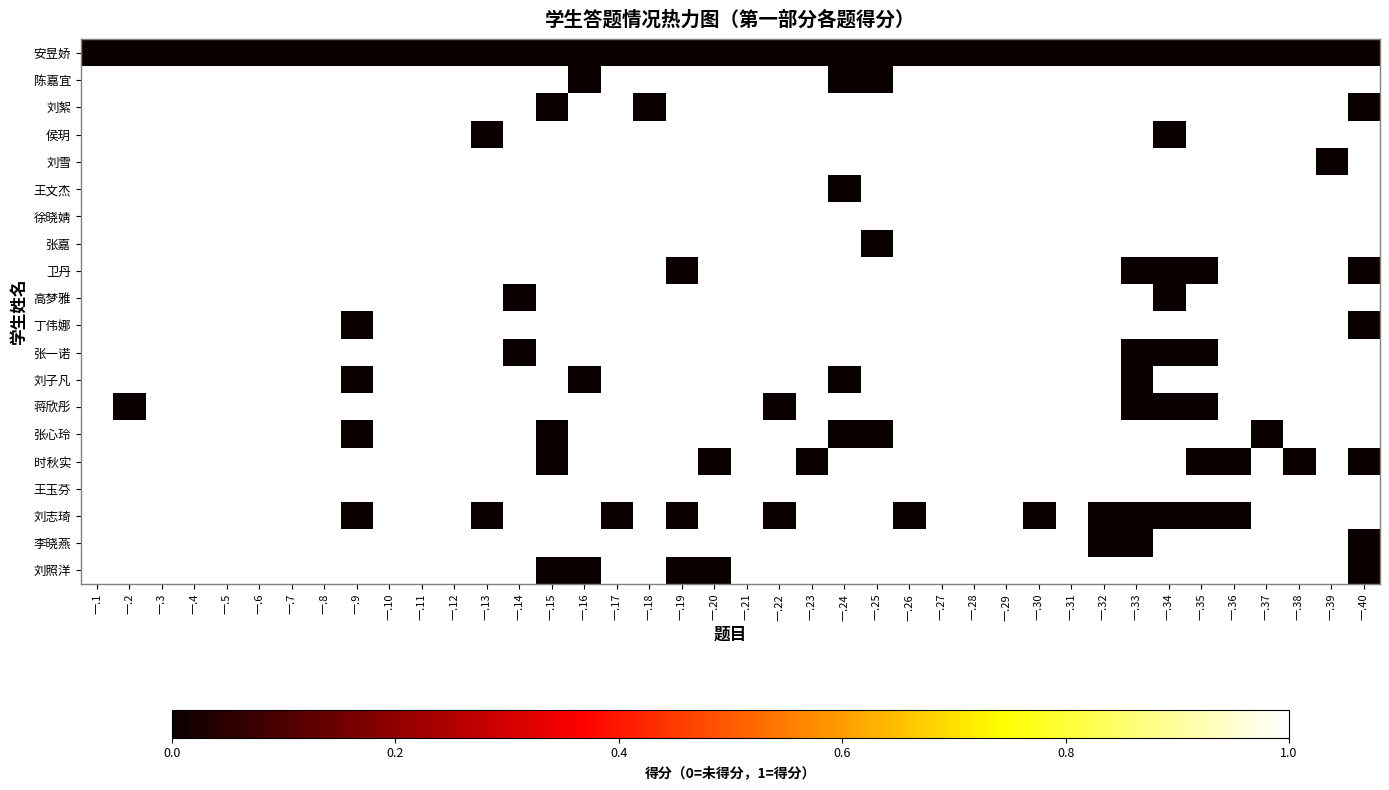

Reading left to right, what are all the values shown in this chart?

安昱娇: 一.1=0	一.2=0	一.3=0	一.4=0	一.5=0	一.6=0	一.7=0	一.8=0	一.9=0	一.10=0	一.11=0	一.12=0	一.13=0	一.14=0	一.15=0	一.16=0	一.17=0	一.18=0	一.19=0	一.20=0	一.21=0	一.22=0	一.23=0	一.24=0	一.25=0	一.26=0	一.27=0	一.28=0	一.29=0	一.30=0	一.31=0	一.32=0	一.33=0	一.34=0	一.35=0	一.36=0	一.37=0	一.38=0	一.39=0	一.40=0
陈嘉宜: 一.1=1	一.2=1	一.3=1	一.4=1	一.5=1	一.6=1	一.7=1	一.8=1	一.9=1	一.10=1	一.11=1	一.12=1	一.13=1	一.14=1	一.15=1	一.16=0	一.17=1	一.18=1	一.19=1	一.20=1	一.21=1	一.22=1	一.23=1	一.24=0	一.25=0	一.26=1	一.27=1	一.28=1	一.29=1	一.30=1	一.31=1	一.32=1	一.33=1	一.34=1	一.35=1	一.36=1	一.37=1	一.38=1	一.39=1	一.40=1
刘絮: 一.1=1	一.2=1	一.3=1	一.4=1	一.5=1	一.6=1	一.7=1	一.8=1	一.9=1	一.10=1	一.11=1	一.12=1	一.13=1	一.14=1	一.15=0	一.16=1	一.17=1	一.18=0	一.19=1	一.20=1	一.21=1	一.22=1	一.23=1	一.24=1	一.25=1	一.26=1	一.27=1	一.28=1	一.29=1	一.30=1	一.31=1	一.32=1	一.33=1	一.34=1	一.35=1	一.36=1	一.37=1	一.38=1	一.39=1	一.40=0
侯玥: 一.1=1	一.2=1	一.3=1	一.4=1	一.5=1	一.6=1	一.7=1	一.8=1	一.9=1	一.10=1	一.11=1	一.12=1	一.13=0	一.14=1	一.15=1	一.16=1	一.17=1	一.18=1	一.19=1	一.20=1	一.21=1	一.22=1	一.23=1	一.24=1	一.25=1	一.26=1	一.27=1	一.28=1	一.29=1	一.30=1	一.31=1	一.32=1	一.33=1	一.34=0	一.35=1	一.36=1	一.37=1	一.38=1	一.39=1	一.40=1
刘雪: 一.1=1	一.2=1	一.3=1	一.4=1	一.5=1	一.6=1	一.7=1	一.8=1	一.9=1	一.10=1	一.11=1	一.12=1	一.13=1	一.14=1	一.15=1	一.16=1	一.17=1	一.18=1	一.19=1	一.20=1	一.21=1	一.22=1	一.23=1	一.24=1	一.25=1	一.26=1	一.27=1	一.28=1	一.29=1	一.30=1	一.31=1	一.32=1	一.33=1	一.34=1	一.35=1	一.36=1	一.37=1	一.38=1	一.39=0	一.40=1
王文杰: 一.1=1	一.2=1	一.3=1	一.4=1	一.5=1	一.6=1	一.7=1	一.8=1	一.9=1	一.10=1	一.11=1	一.12=1	一.13=1	一.14=1	一.15=1	一.16=1	一.17=1	一.18=1	一.19=1	一.20=1	一.21=1	一.22=1	一.23=1	一.24=0	一.25=1	一.26=1	一.27=1	一.28=1	一.29=1	一.30=1	一.31=1	一.32=1	一.33=1	一.34=1	一.35=1	一.36=1	一.37=1	一.38=1	一.39=1	一.40=1
徐晓婧: 一.1=1	一.2=1	一.3=1	一.4=1	一.5=1	一.6=1	一.7=1	一.8=1	一.9=1	一.10=1	一.11=1	一.12=1	一.13=1	一.14=1	一.15=1	一.16=1	一.17=1	一.18=1	一.19=1	一.20=1	一.21=1	一.22=1	一.23=1	一.24=1	一.25=1	一.26=1	一.27=1	一.28=1	一.29=1	一.30=1	一.31=1	一.32=1	一.33=1	一.34=1	一.35=1	一.36=1	一.37=1	一.38=1	一.39=1	一.40=1
张嘉: 一.1=1	一.2=1	一.3=1	一.4=1	一.5=1	一.6=1	一.7=1	一.8=1	一.9=1	一.10=1	一.11=1	一.12=1	一.13=1	一.14=1	一.15=1	一.16=1	一.17=1	一.18=1	一.19=1	一.20=1	一.21=1	一.22=1	一.23=1	一.24=1	一.25=0	一.26=1	一.27=1	一.28=1	一.29=1	一.30=1	一.31=1	一.32=1	一.33=1	一.34=1	一.35=1	一.36=1	一.37=1	一.38=1	一.39=1	一.40=1
卫丹: 一.1=1	一.2=1	一.3=1	一.4=1	一.5=1	一.6=1	一.7=1	一.8=1	一.9=1	一.10=1	一.11=1	一.12=1	一.13=1	一.14=1	一.15=1	一.16=1	一.17=1	一.18=1	一.19=0	一.20=1	一.21=1	一.22=1	一.23=1	一.24=1	一.25=1	一.26=1	一.27=1	一.28=1	一.29=1	一.30=1	一.31=1	一.32=1	一.33=0	一.34=0	一.35=0	一.36=1	一.37=1	一.38=1	一.39=1	一.40=0
高梦雅: 一.1=1	一.2=1	一.3=1	一.4=1	一.5=1	一.6=1	一.7=1	一.8=1	一.9=1	一.10=1	一.11=1	一.12=1	一.13=1	一.14=0	一.15=1	一.16=1	一.17=1	一.18=1	一.19=1	一.20=1	一.21=1	一.22=1	一.23=1	一.24=1	一.25=1	一.26=1	一.27=1	一.28=1	一.29=1	一.30=1	一.31=1	一.32=1	一.33=1	一.34=0	一.35=1	一.36=1	一.37=1	一.38=1	一.39=1	一.40=1
丁伟娜: 一.1=1	一.2=1	一.3=1	一.4=1	一.5=1	一.6=1	一.7=1	一.8=1	一.9=0	一.10=1	一.11=1	一.12=1	一.13=1	一.14=1	一.15=1	一.16=1	一.17=1	一.18=1	一.19=1	一.20=1	一.21=1	一.22=1	一.23=1	一.24=1	一.25=1	一.26=1	一.27=1	一.28=1	一.29=1	一.30=1	一.31=1	一.32=1	一.33=1	一.34=1	一.35=1	一.36=1	一.37=1	一.38=1	一.39=1	一.40=0
张一诺: 一.1=1	一.2=1	一.3=1	一.4=1	一.5=1	一.6=1	一.7=1	一.8=1	一.9=1	一.10=1	一.11=1	一.12=1	一.13=1	一.14=0	一.15=1	一.16=1	一.17=1	一.18=1	一.19=1	一.20=1	一.21=1	一.22=1	一.23=1	一.24=1	一.25=1	一.26=1	一.27=1	一.28=1	一.29=1	一.30=1	一.31=1	一.32=1	一.33=0	一.34=0	一.35=0	一.36=1	一.37=1	一.38=1	一.39=1	一.40=1
刘子凡: 一.1=1	一.2=1	一.3=1	一.4=1	一.5=1	一.6=1	一.7=1	一.8=1	一.9=0	一.10=1	一.11=1	一.12=1	一.13=1	一.14=1	一.15=1	一.16=0	一.17=1	一.18=1	一.19=1	一.20=1	一.21=1	一.22=1	一.23=1	一.24=0	一.25=1	一.26=1	一.27=1	一.28=1	一.29=1	一.30=1	一.31=1	一.32=1	一.33=0	一.34=1	一.35=1	一.36=1	一.37=1	一.38=1	一.39=1	一.40=1
蒋欣彤: 一.1=1	一.2=0	一.3=1	一.4=1	一.5=1	一.6=1	一.7=1	一.8=1	一.9=1	一.10=1	一.11=1	一.12=1	一.13=1	一.14=1	一.15=1	一.16=1	一.17=1	一.18=1	一.19=1	一.20=1	一.21=1	一.22=0	一.23=1	一.24=1	一.25=1	一.26=1	一.27=1	一.28=1	一.29=1	一.30=1	一.31=1	一.32=1	一.33=0	一.34=0	一.35=0	一.36=1	一.37=1	一.38=1	一.39=1	一.40=1
张心玲: 一.1=1	一.2=1	一.3=1	一.4=1	一.5=1	一.6=1	一.7=1	一.8=1	一.9=0	一.10=1	一.11=1	一.12=1	一.13=1	一.14=1	一.15=0	一.16=1	一.17=1	一.18=1	一.19=1	一.20=1	一.21=1	一.22=1	一.23=1	一.24=0	一.25=0	一.26=1	一.27=1	一.28=1	一.29=1	一.30=1	一.31=1	一.32=1	一.33=1	一.34=1	一.35=1	一.36=1	一.37=0	一.38=1	一.39=1	一.40=1
时秋实: 一.1=1	一.2=1	一.3=1	一.4=1	一.5=1	一.6=1	一.7=1	一.8=1	一.9=1	一.10=1	一.11=1	一.12=1	一.13=1	一.14=1	一.15=0	一.16=1	一.17=1	一.18=1	一.19=1	一.20=0	一.21=1	一.22=1	一.23=0	一.24=1	一.25=1	一.26=1	一.27=1	一.28=1	一.29=1	一.30=1	一.31=1	一.32=1	一.33=1	一.34=1	一.35=0	一.36=0	一.37=1	一.38=0	一.39=1	一.40=0
王玉芬: 一.1=1	一.2=1	一.3=1	一.4=1	一.5=1	一.6=1	一.7=1	一.8=1	一.9=1	一.10=1	一.11=1	一.12=1	一.13=1	一.14=1	一.15=1	一.16=1	一.17=1	一.18=1	一.19=1	一.20=1	一.21=1	一.22=1	一.23=1	一.24=1	一.25=1	一.26=1	一.27=1	一.28=1	一.29=1	一.30=1	一.31=1	一.32=1	一.33=1	一.34=1	一.35=1	一.36=1	一.37=1	一.38=1	一.39=1	一.40=1
刘志琦: 一.1=1	一.2=1	一.3=1	一.4=1	一.5=1	一.6=1	一.7=1	一.8=1	一.9=0	一.10=1	一.11=1	一.12=1	一.13=0	一.14=1	一.15=1	一.16=1	一.17=0	一.18=1	一.19=0	一.20=1	一.21=1	一.22=0	一.23=1	一.24=1	一.25=1	一.26=0	一.27=1	一.28=1	一.29=1	一.30=0	一.31=1	一.32=0	一.33=0	一.34=0	一.35=0	一.36=0	一.37=1	一.38=1	一.39=1	一.40=1
李晓燕: 一.1=1	一.2=1	一.3=1	一.4=1	一.5=1	一.6=1	一.7=1	一.8=1	一.9=1	一.10=1	一.11=1	一.12=1	一.13=1	一.14=1	一.15=1	一.16=1	一.17=1	一.18=1	一.19=1	一.20=1	一.21=1	一.22=1	一.23=1	一.24=1	一.25=1	一.26=1	一.27=1	一.28=1	一.29=1	一.30=1	一.31=1	一.32=0	一.33=0	一.34=1	一.35=1	一.36=1	一.37=1	一.38=1	一.39=1	一.40=0
刘照洋: 一.1=1	一.2=1	一.3=1	一.4=1	一.5=1	一.6=1	一.7=1	一.8=1	一.9=1	一.10=1	一.11=1	一.12=1	一.13=1	一.14=1	一.15=0	一.16=0	一.17=1	一.18=1	一.19=0	一.20=0	一.21=1	一.22=1	一.23=1	一.24=1	一.25=1	一.26=1	一.27=1	一.28=1	一.29=1	一.30=1	一.31=1	一.32=1	一.33=1	一.34=1	一.35=1	一.36=1	一.37=1	一.38=1	一.39=1	一.40=0